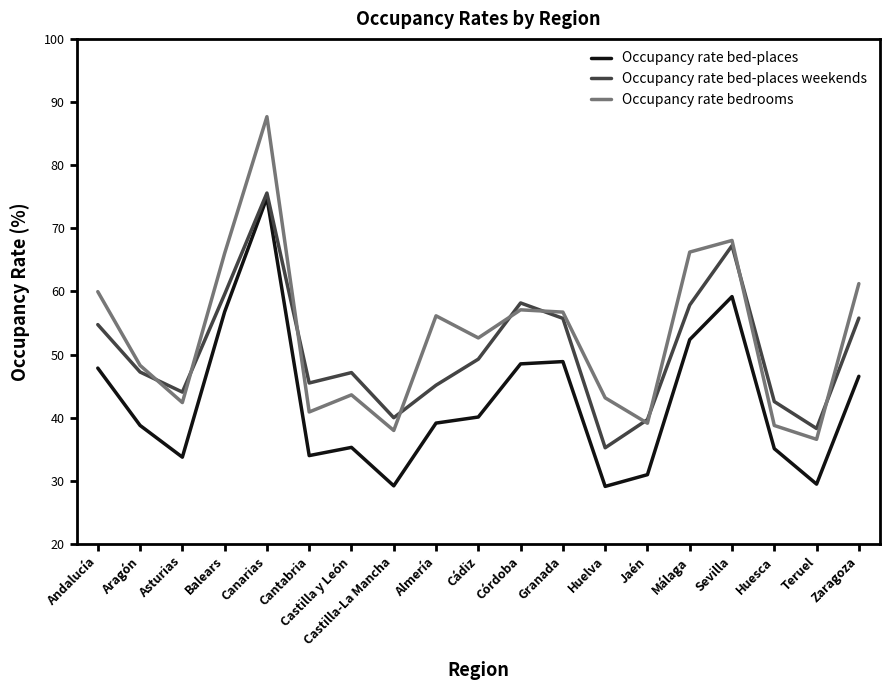

What position from the right is Córdoba?

9